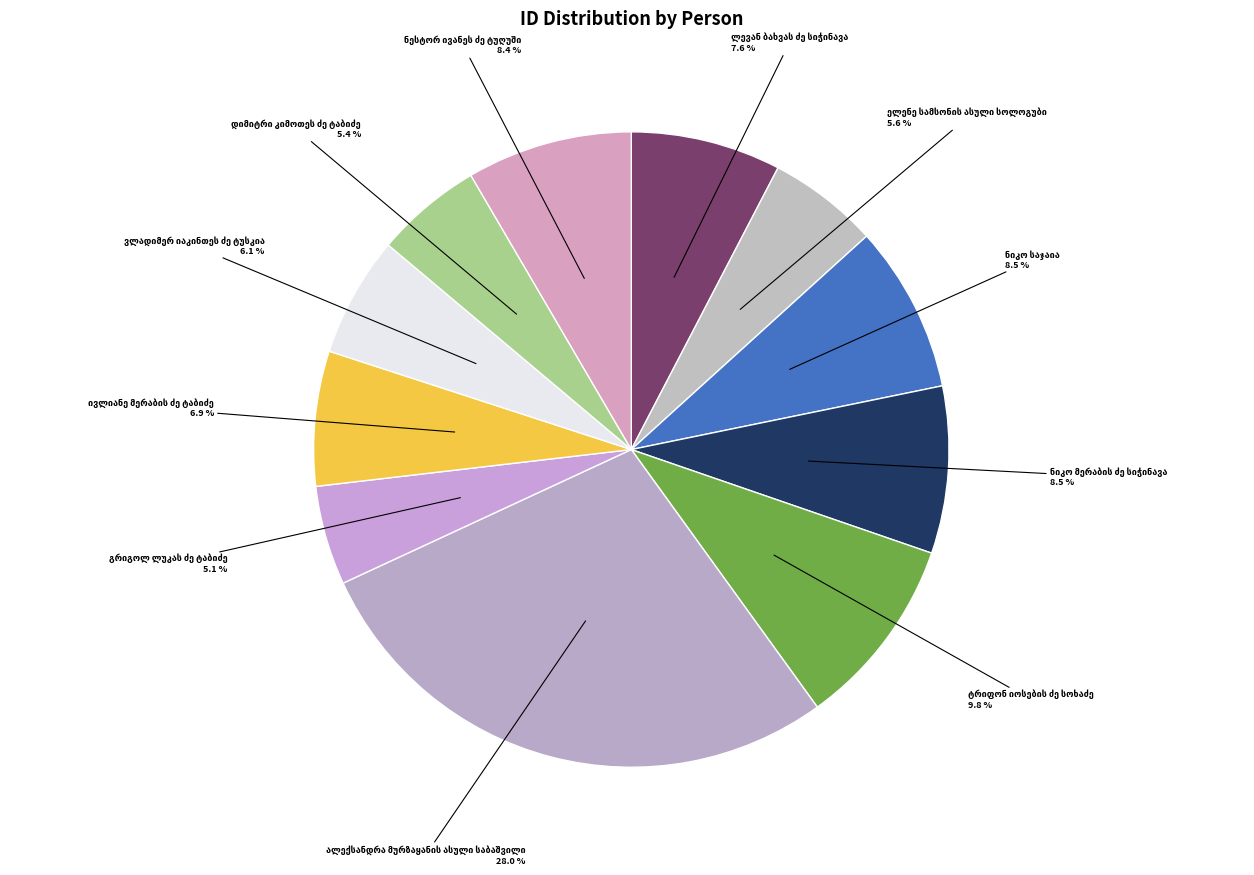

Rank the categories by value from lowest to highest.

გრიგოლ ლუკას ძე ტაბიძე, დიმიტრი კიმოთეს ძე ტაბიძე, ელენე სამსონის ასული სოლოგუბი, ვლადიმერ იაკინთეს ძე ტუსკია, ივლიანე მერაბის ძე ტაბიძე, ლევან ბახვას ძე სიჭინავა, ნესტორ ივანეს ძე ტუღუში, ნიკო მერაბის ძე სიჭინავა, ნიკო საჯაია, ტრიფონ იოსების ძე სოხაძე, ალექსანდრა მურზაყანის ასული საბაშვილი